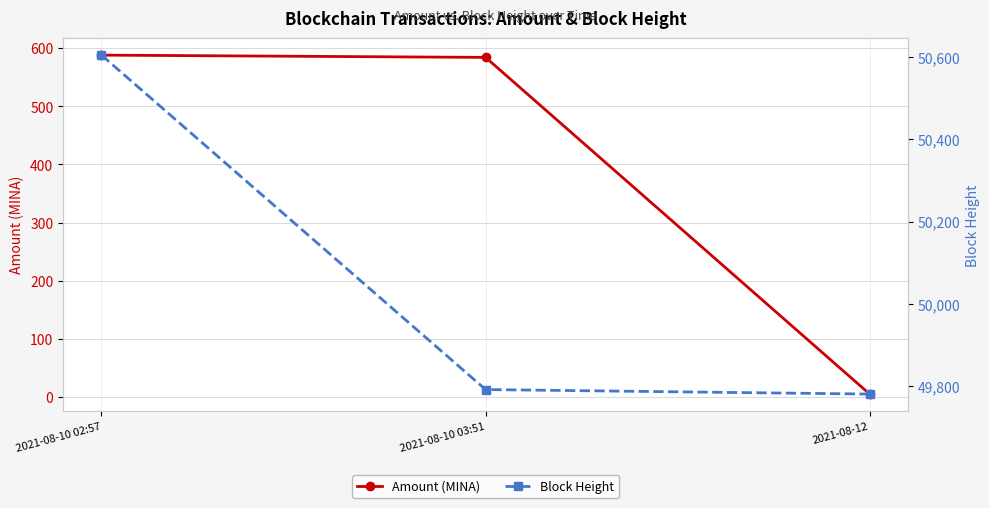

The value of Amount (MINA) at 2021-08-10 02:57 is 588.2. True or false?

True